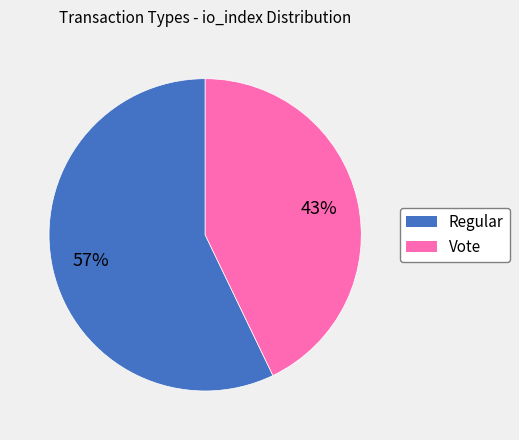

To the nearest percent, what is the difference between the largest and smallest slice percentages?

14%